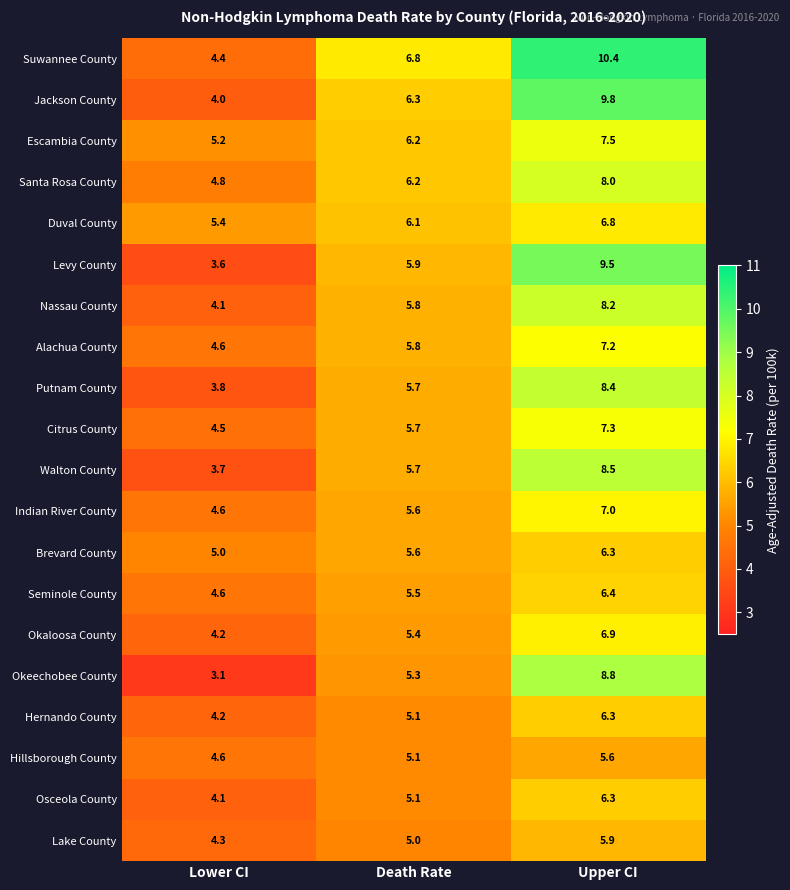

Which label corresponds to the smallest value in the chart?

Lower CI